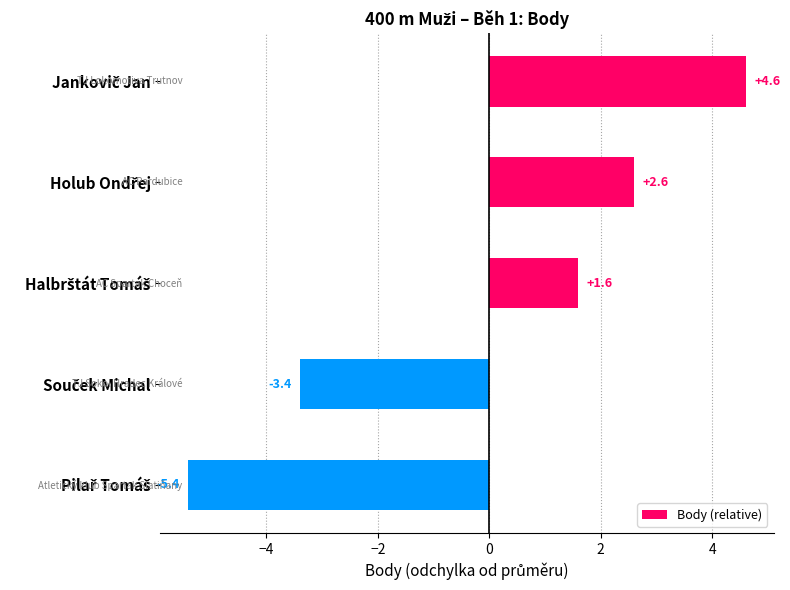

What is the difference between the maximum and second lowest values?

8.0